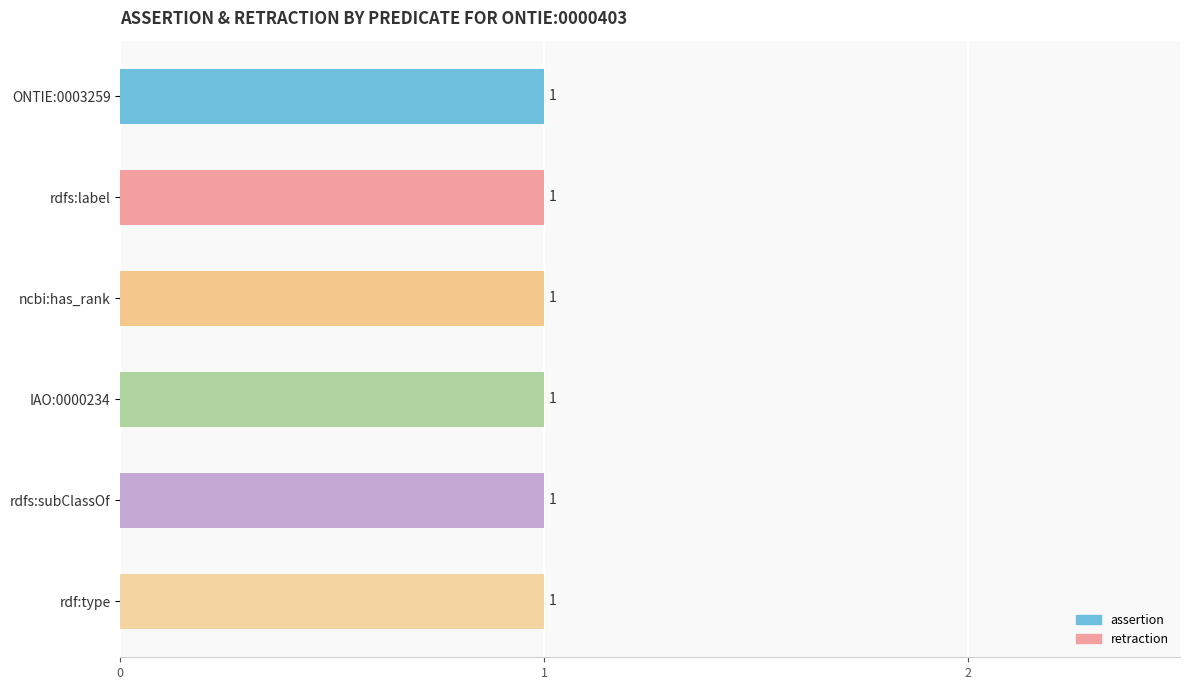

List the series in order of their overall mean, lowest first.

retraction, assertion